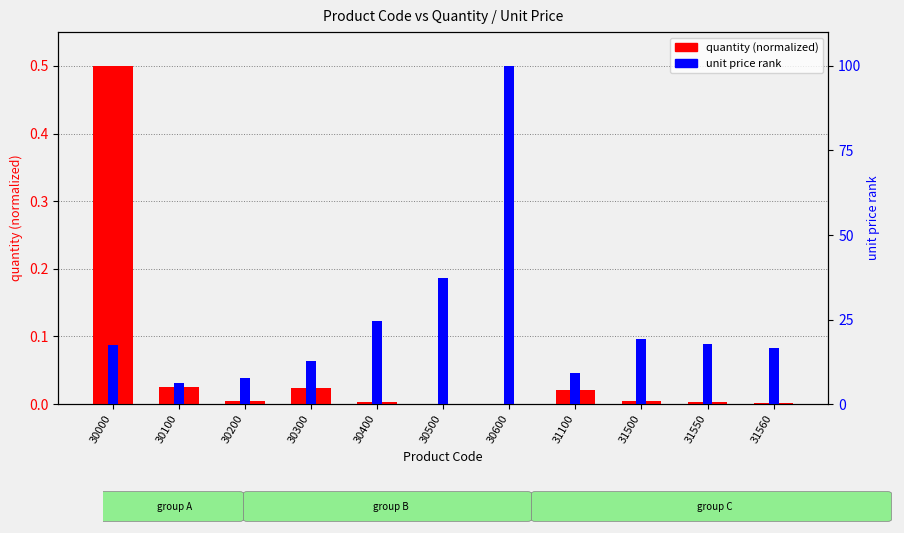

Rank the series by their maximum value, from lowest to highest.

quantity (normalized), unit price (normalized)